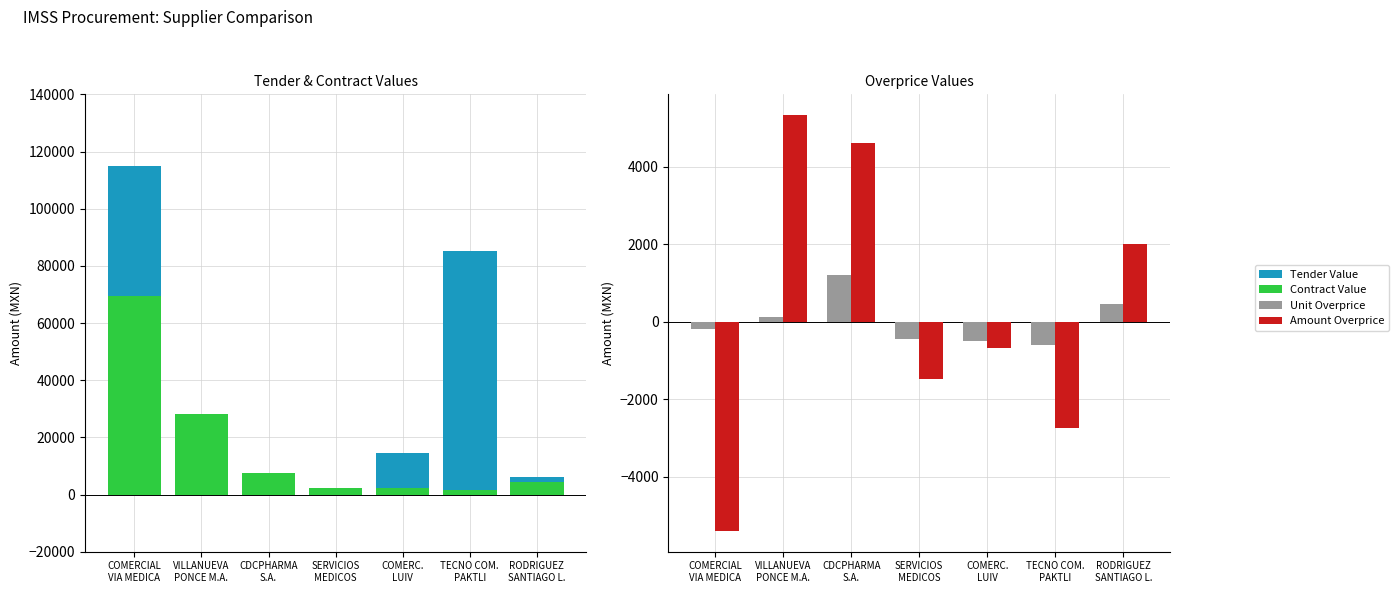

Reading left to right, what are all the values shown in this chart?

Tender Value: COMERCIAL
VIA MEDICA=114816.8	VILLANUEVA
PONCE M.A.=7015.7	CDCPHARMA
S.A.=6913.4	SERVICIOS
MEDICOS=1760.9	COMERC.
LUIV=14685.6	TECNO COM.
PAKTLI=85260.0	RODRIGUEZ
SANTIAGO L.=6226.9
Contract Value: COMERCIAL
VIA MEDICA=69414.4	VILLANUEVA
PONCE M.A.=28285.4	CDCPHARMA
S.A.=7424.9	SERVICIOS
MEDICOS=2259.7	COMERC.
LUIV=2378.0	TECNO COM.
PAKTLI=1450.0	RODRIGUEZ
SANTIAGO L.=4524.0
Unit Overprice: COMERCIAL
VIA MEDICA=-187.1	VILLANUEVA
PONCE M.A.=118.8	CDCPHARMA
S.A.=1198.5	SERVICIOS
MEDICOS=-448.1	COMERC.
LUIV=-503.5	TECNO COM.
PAKTLI=-588.0	RODRIGUEZ
SANTIAGO L.=462.0
Amount Overprice: COMERCIAL
VIA MEDICA=-5391.9	VILLANUEVA
PONCE M.A.=5327.6	CDCPHARMA
S.A.=4619.7	SERVICIOS
MEDICOS=-1480.6	COMERC.
LUIV=-679.0	TECNO COM.
PAKTLI=-2739.9	RODRIGUEZ
SANTIAGO L.=2010.1